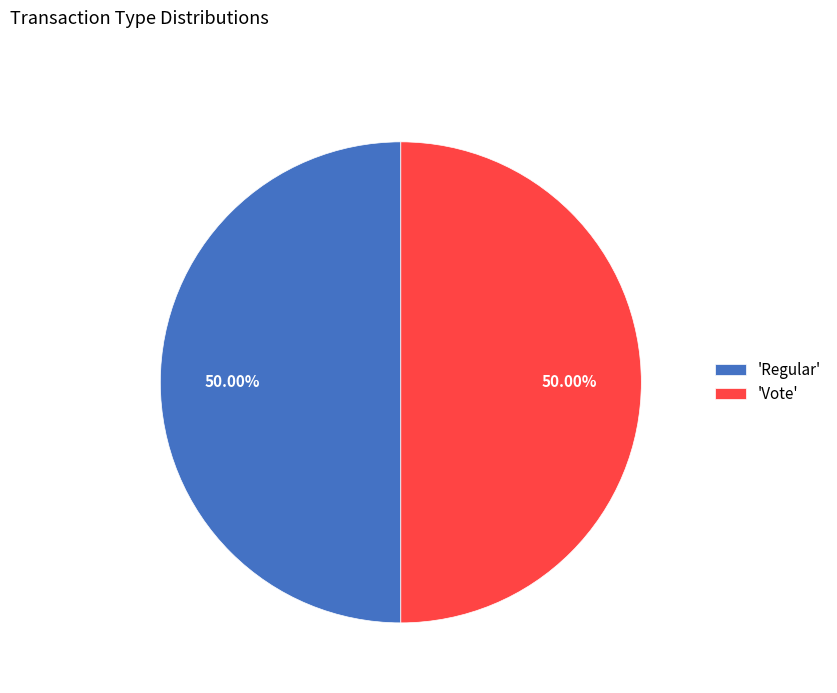

Approximately how many times larger is the value at 'Vote' compared to 'Regular'?

1.0